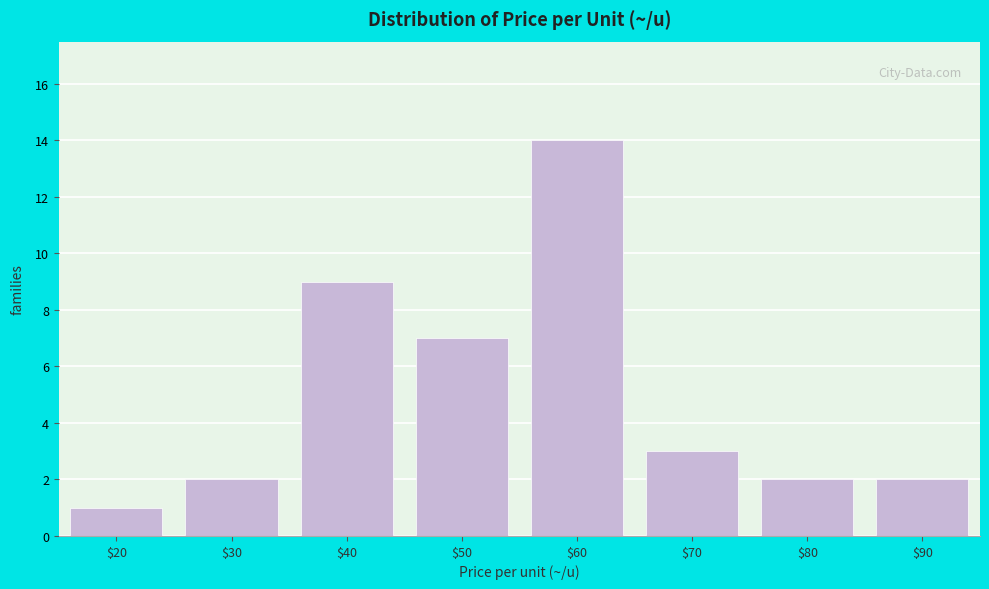

Reading right to left, list all the values displayed in this chart.

2	2	3	14	7	9	2	1